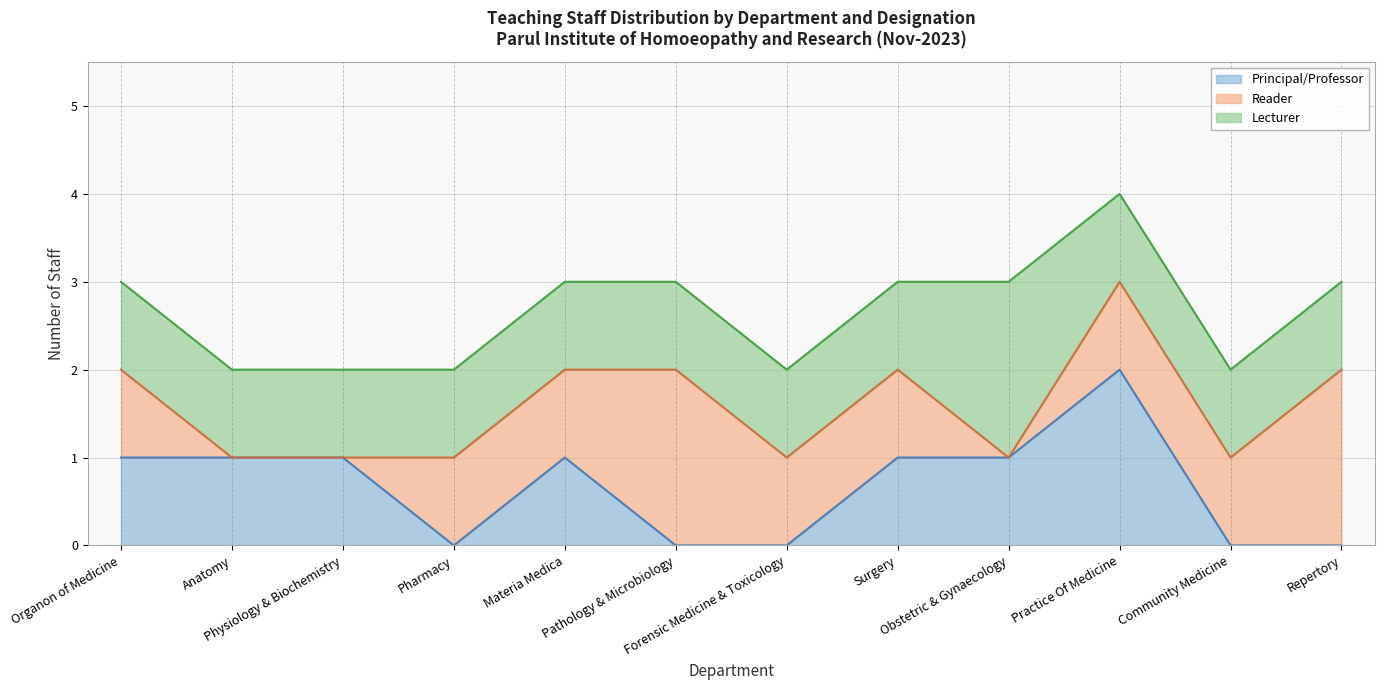

Rank the series by their maximum value, from lowest to highest.

Principal/Professor, Reader, Lecturer